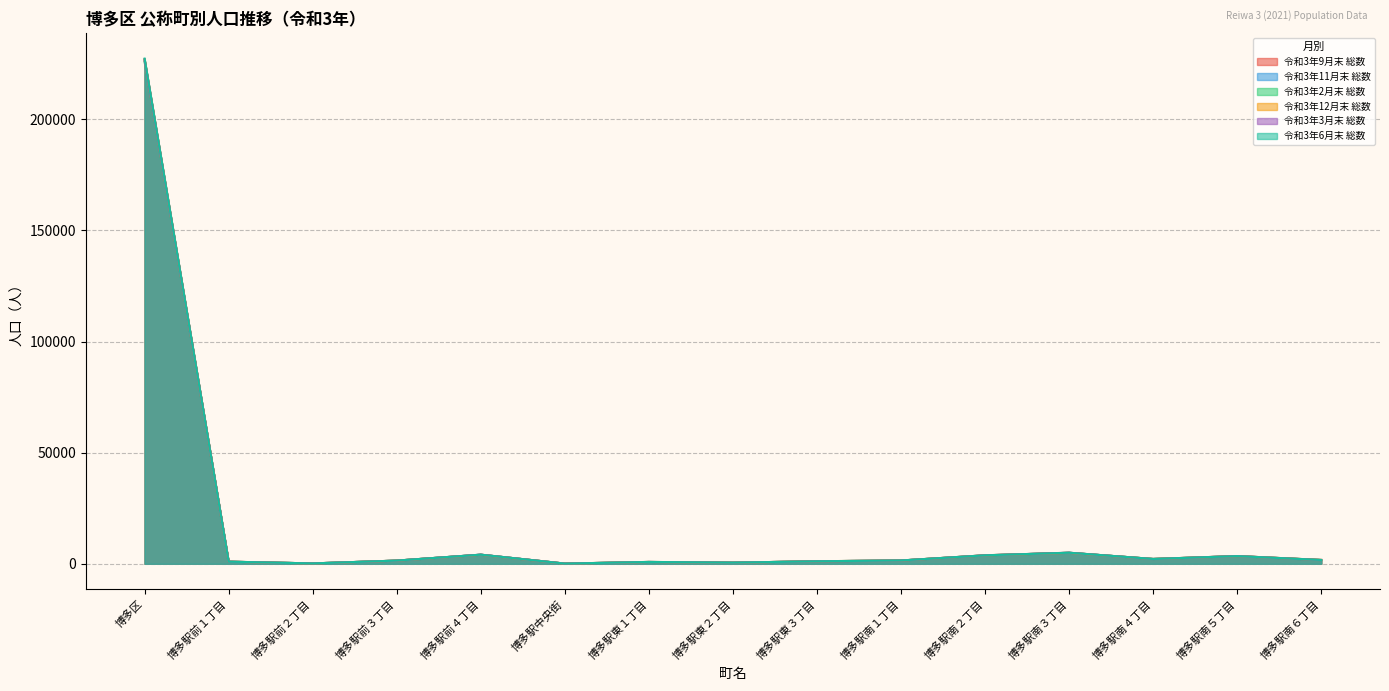

How many times do 令和3年11月末 総数 and 令和3年9月末 総数 cross each other?

14